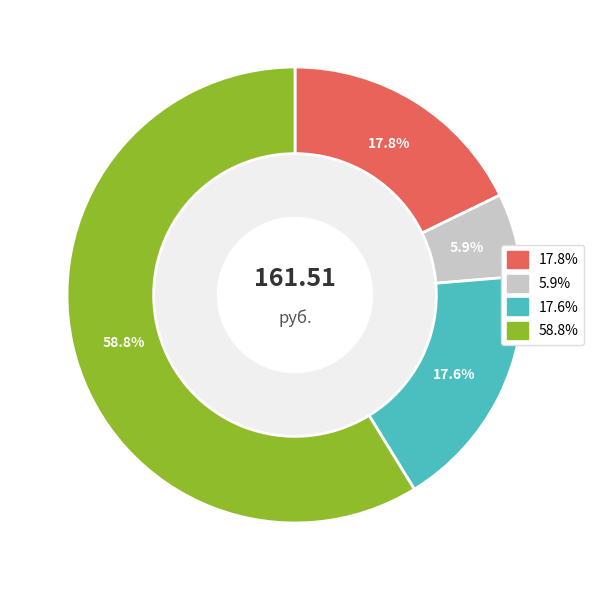

How many slices are in this pie chart?

4